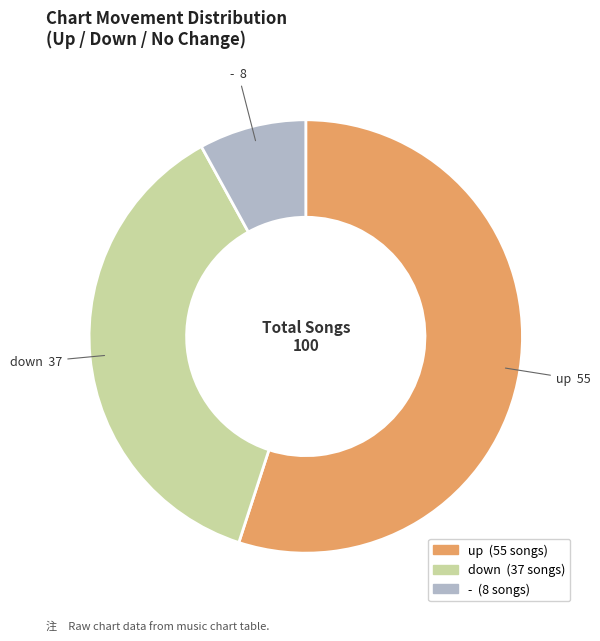

Is the sum of - 8 and up 55 greater than half?

Yes